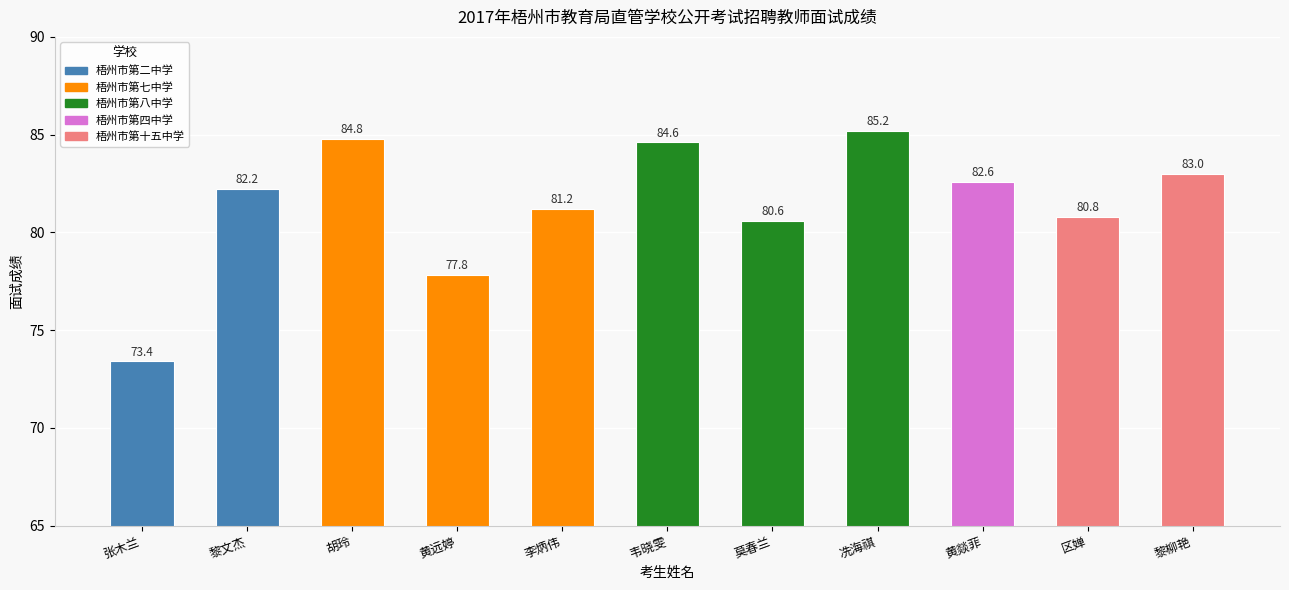

What is the value of the 4th bar from the left?

77.8